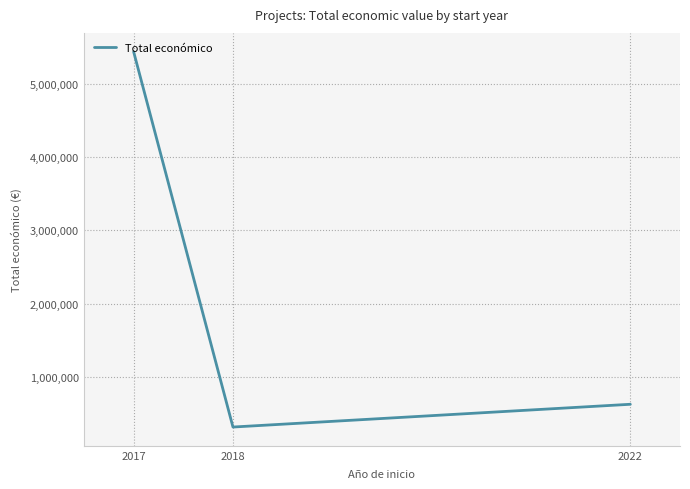

What is the maximum value shown in the chart?

5433552